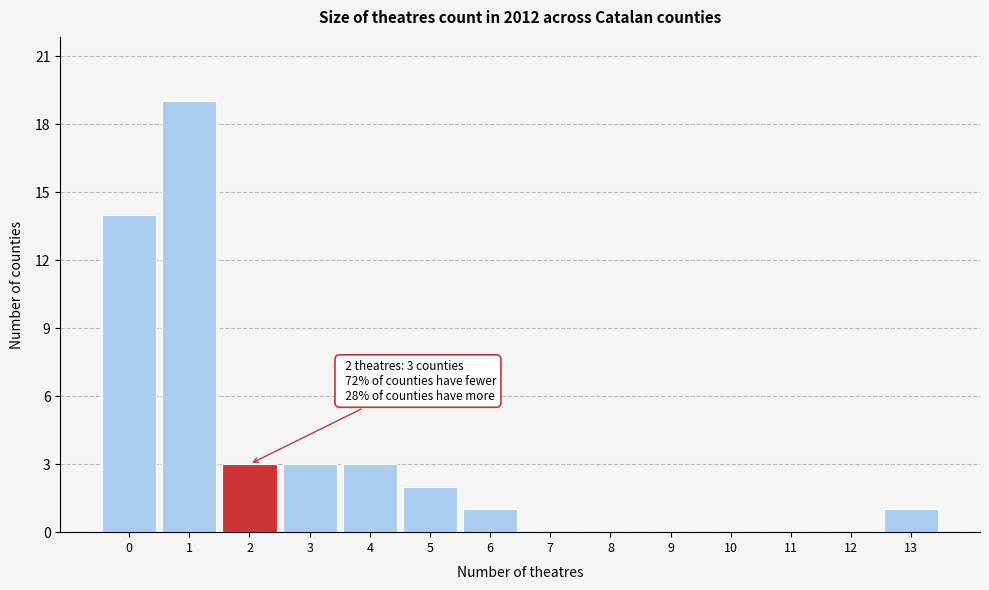

Reading right to left, what are all the values shown in this chart?

13=1	12=0	11=0	10=0	9=0	8=0	7=0	6=1	5=2	4=3	3=3	2=3	1=19	0=14